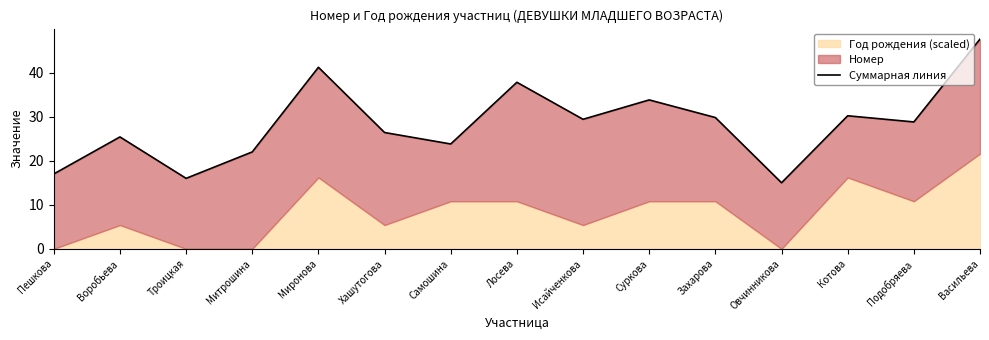

Which has a higher value, Троицкая or Миронова?

Миронова